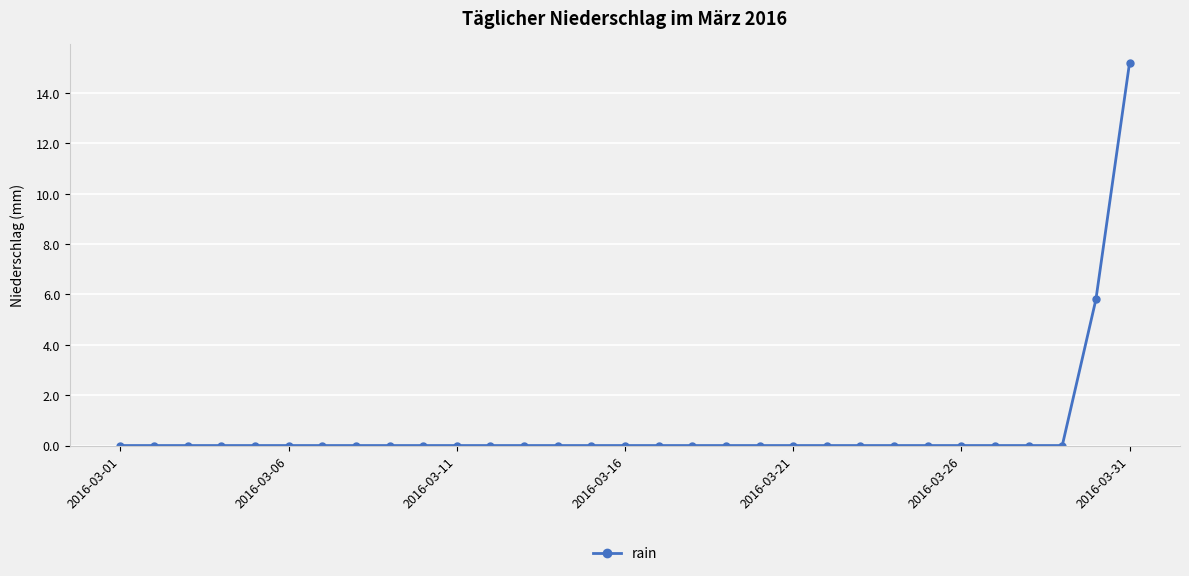

What is the difference between the second highest and minimum values?

5.8